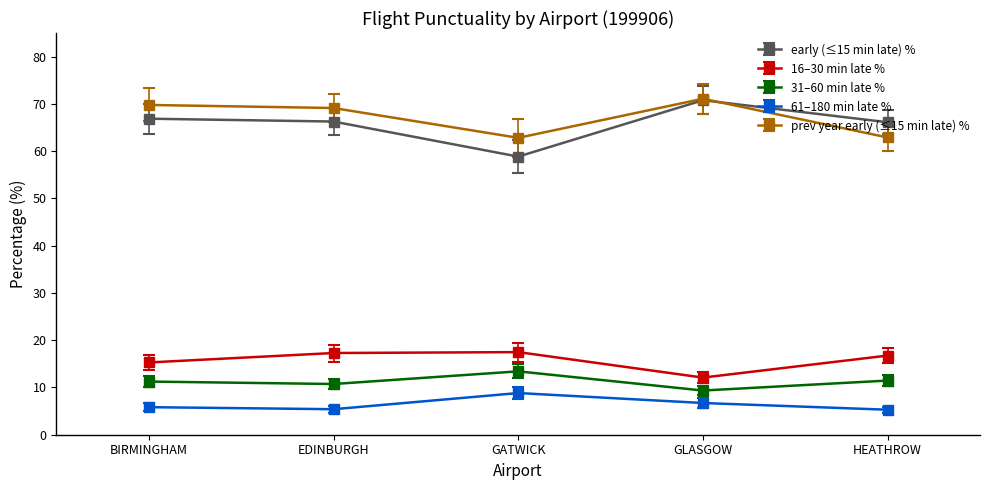

True or false: 31–60 min late % and early (≤15 min late) % intersect in this chart.

False